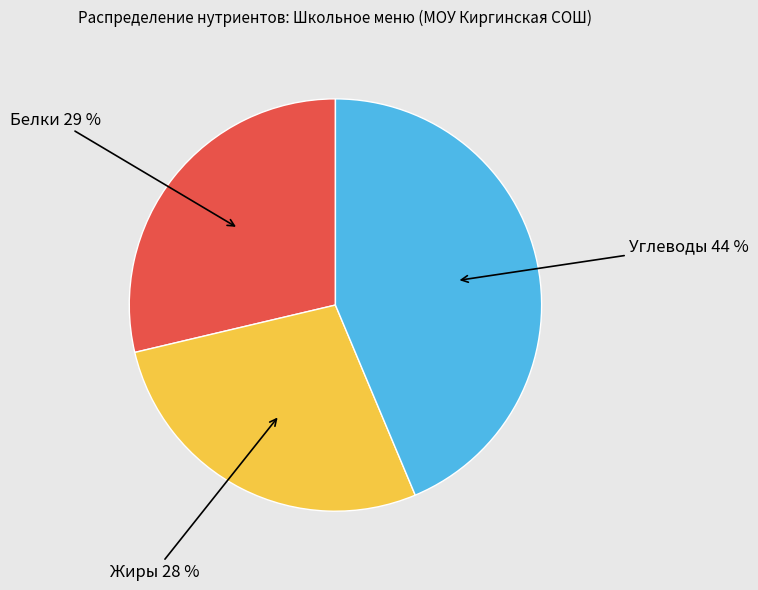

Does any single category account for the majority?

No